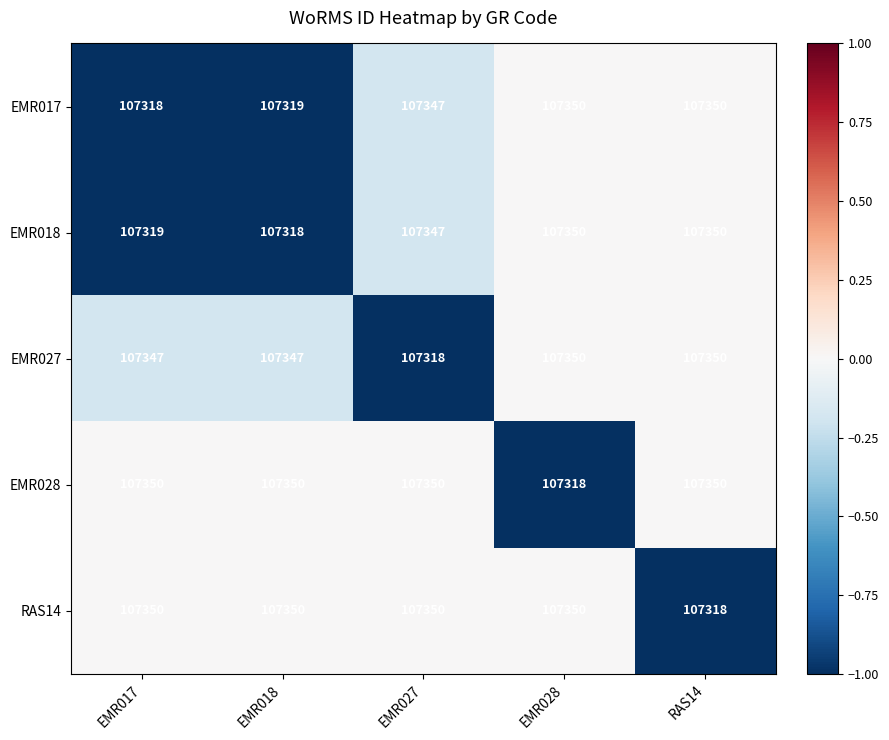

Count the number of categories in the chart.

5